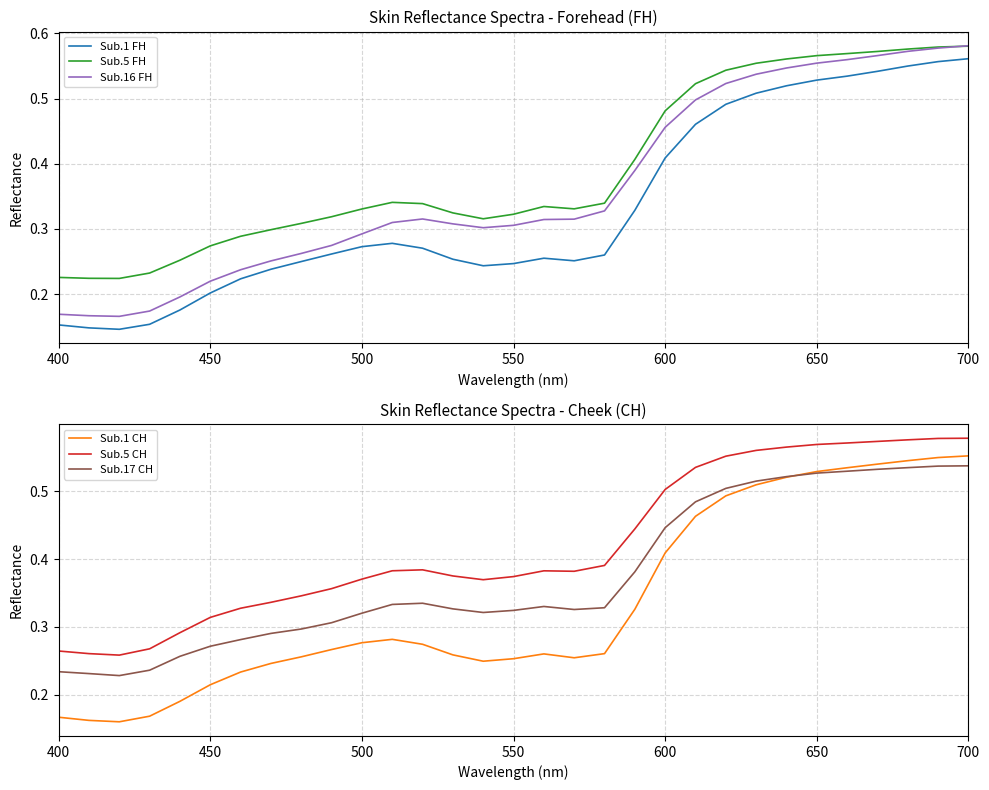

How many series are shown in this chart?

6